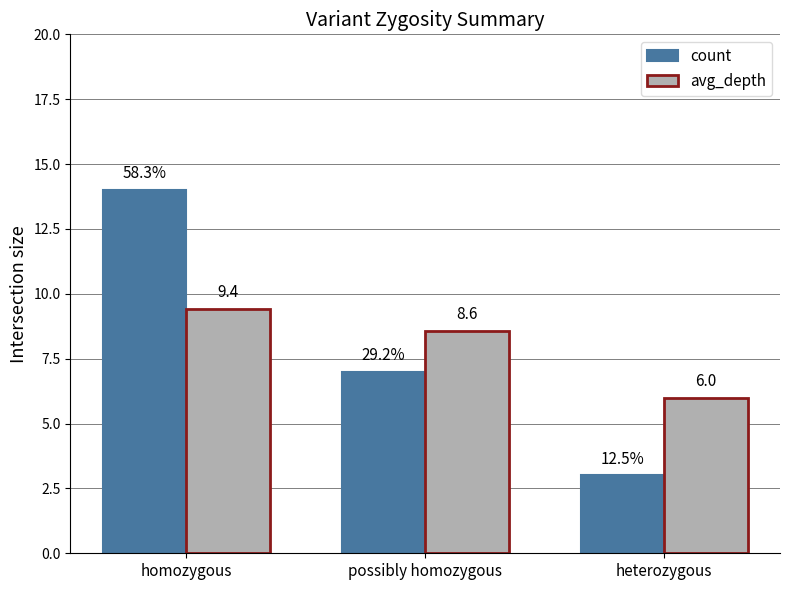

What is the total value across all series at homozygous?

23.4